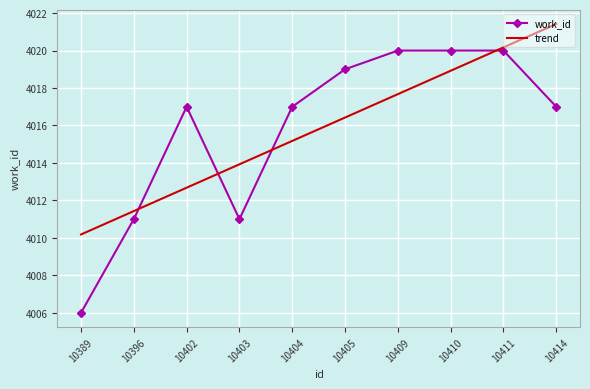

The value of trend at 10404 is 6869.5. True or false?

False